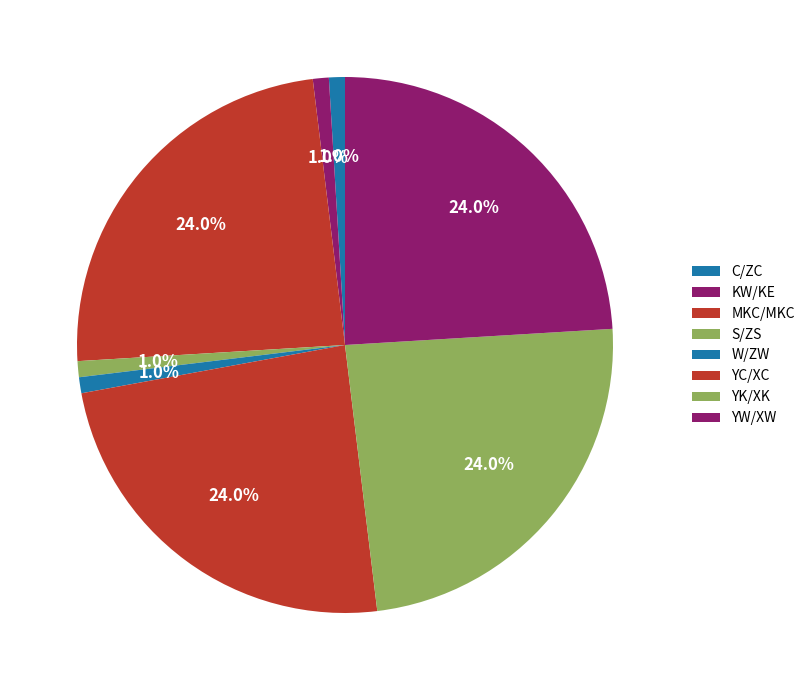

True or false: YK/XK accounts for 37% of the total.

False